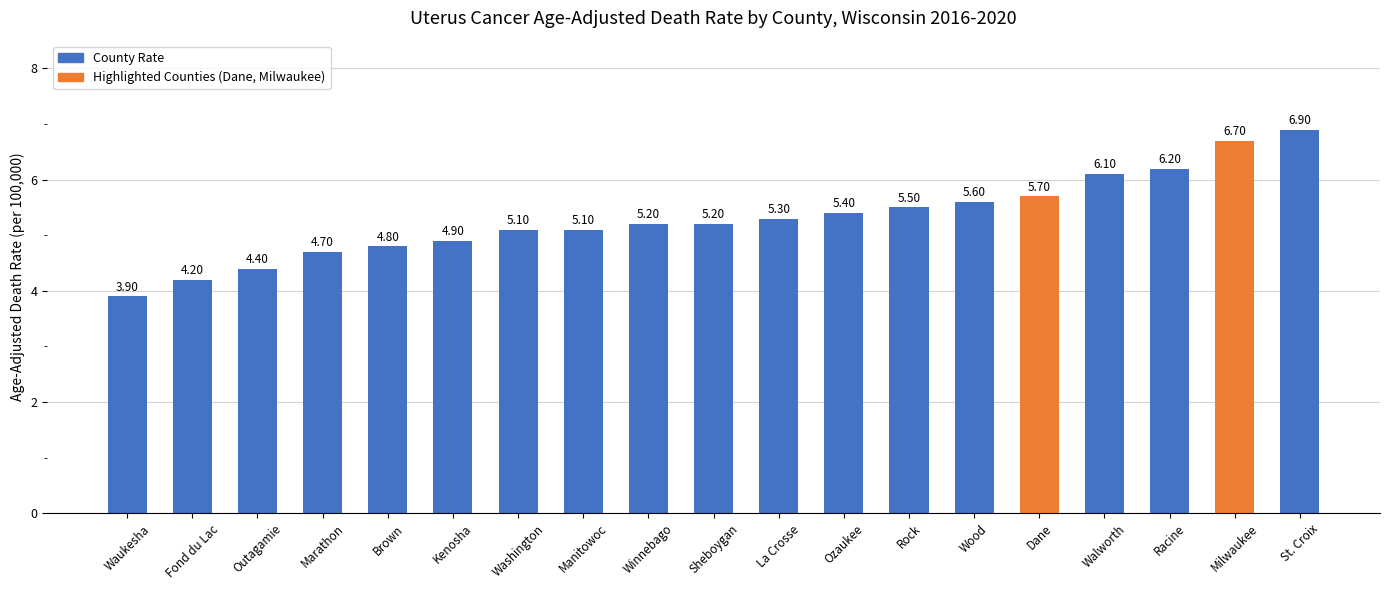

How many values are below 5?

6